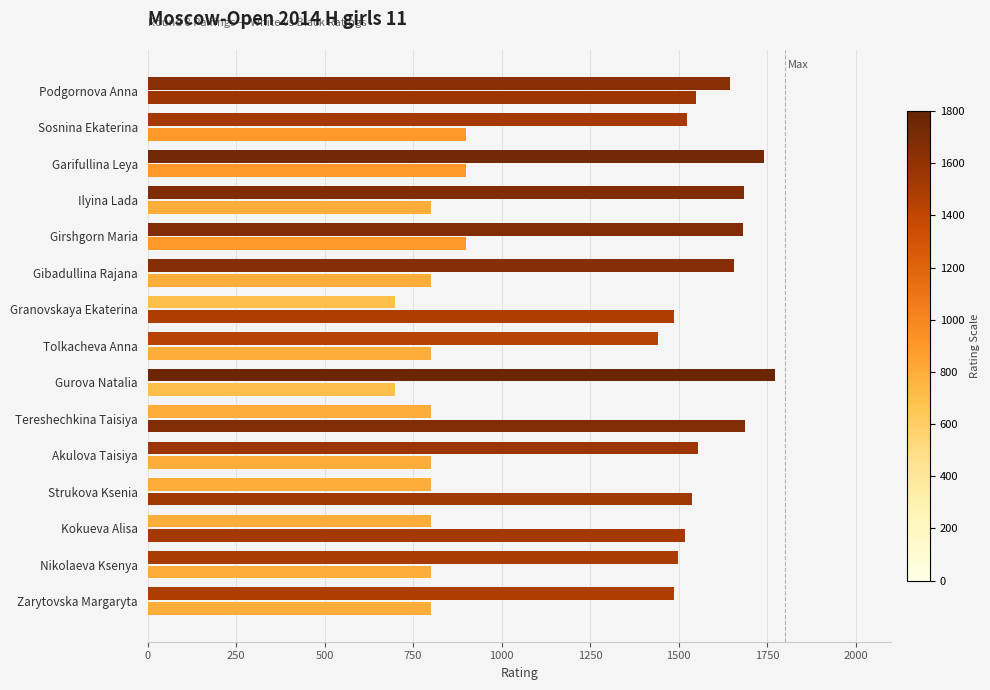

The value of White Rating at Podgornova Anna is 1549. True or false?

True